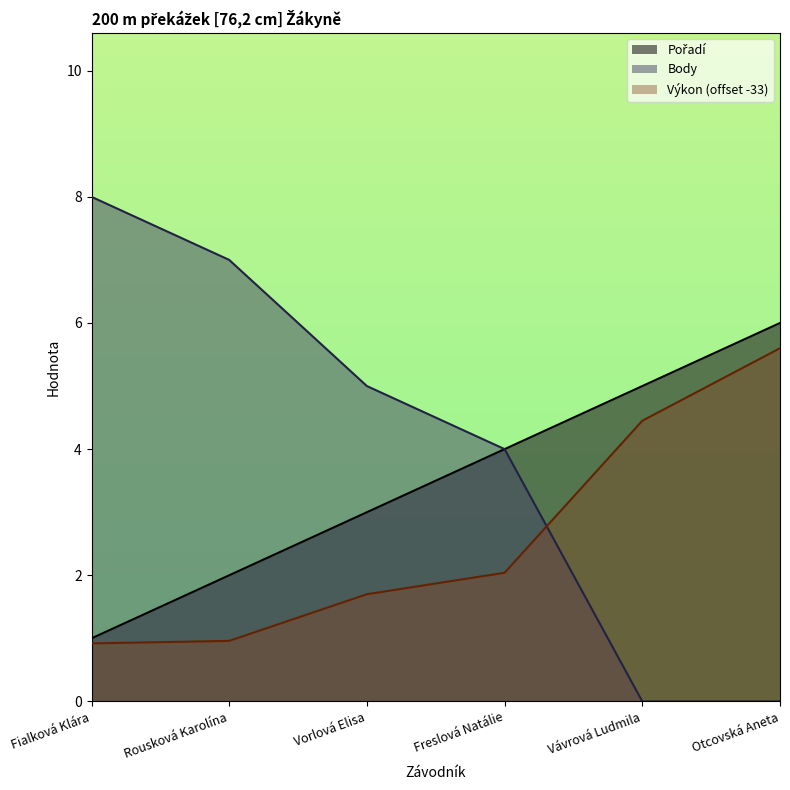

What are all the series names shown in the legend?

Pořadí, Výkon, Body